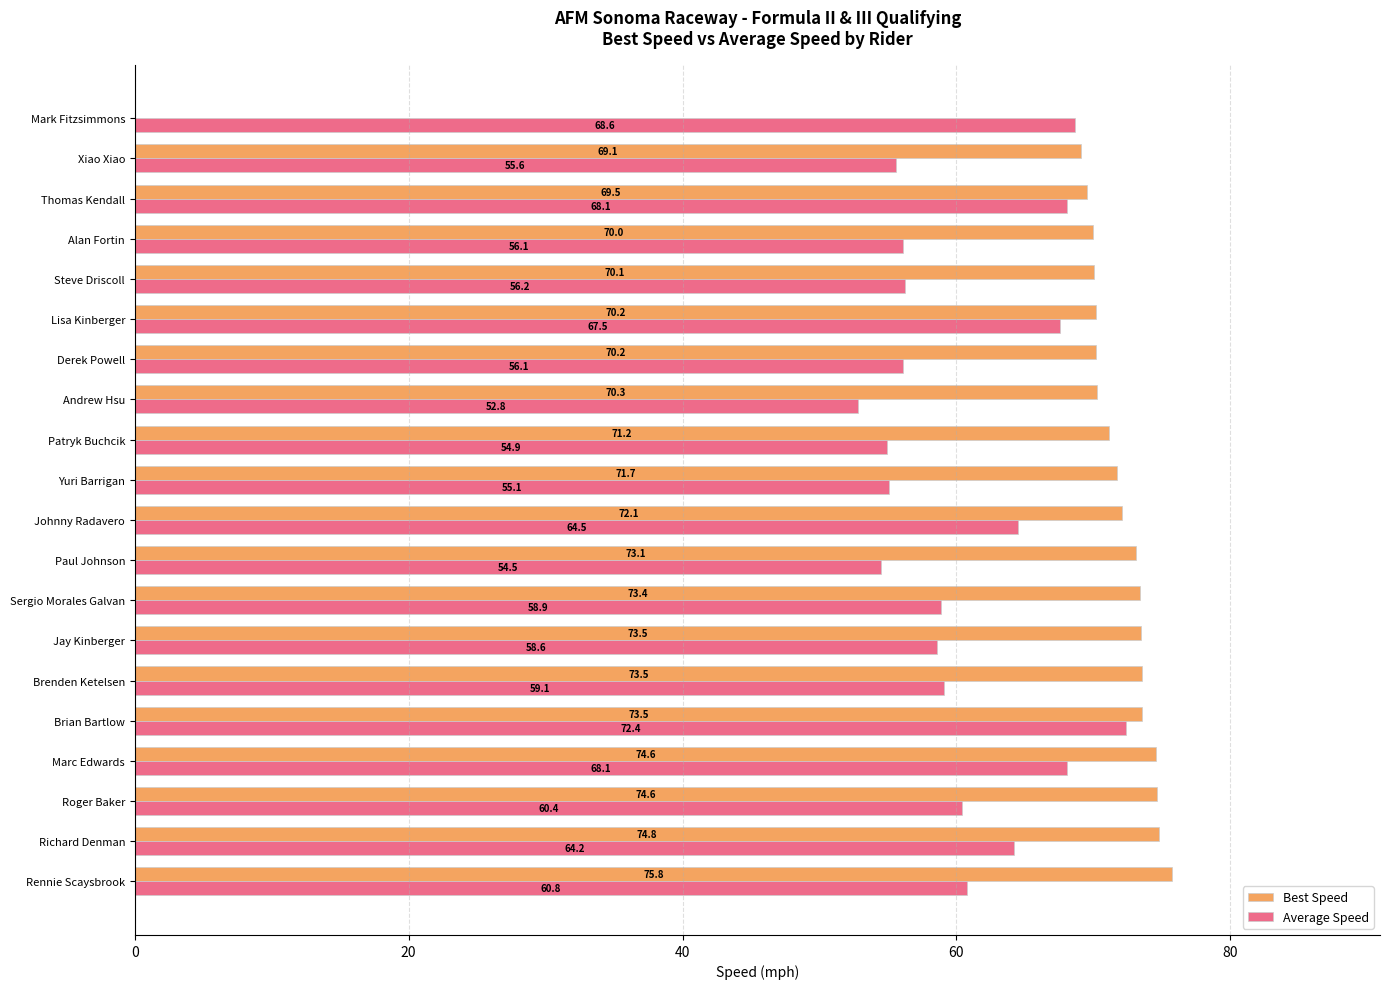

What is the highest value of the Best Speed series?

75.8